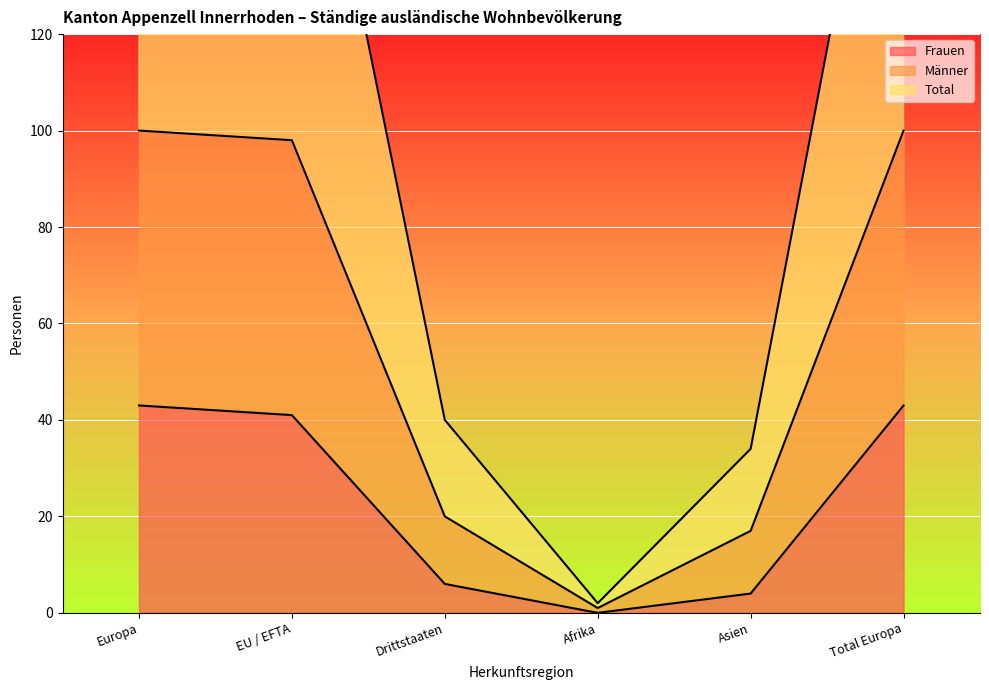

Where is the first local minimum for Total?

Afrika